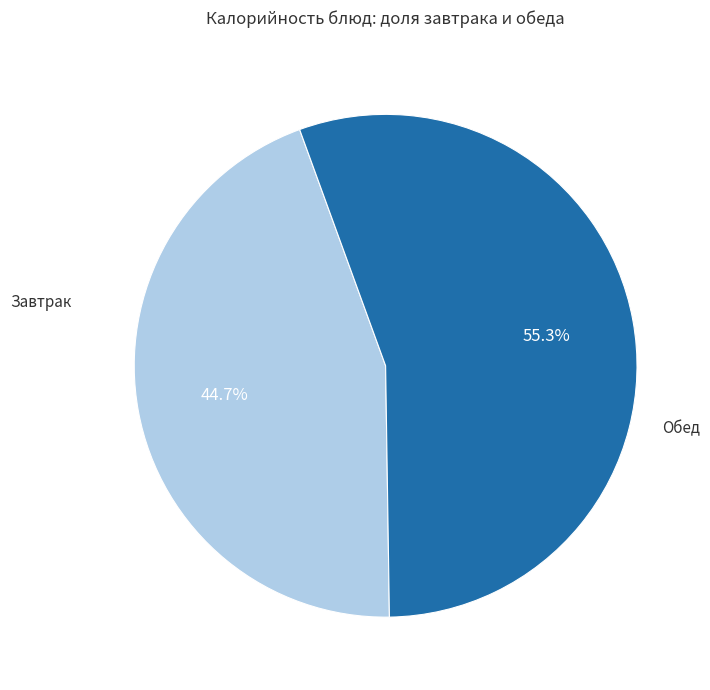

Is there any slice that represents more than half of the pie?

Yes